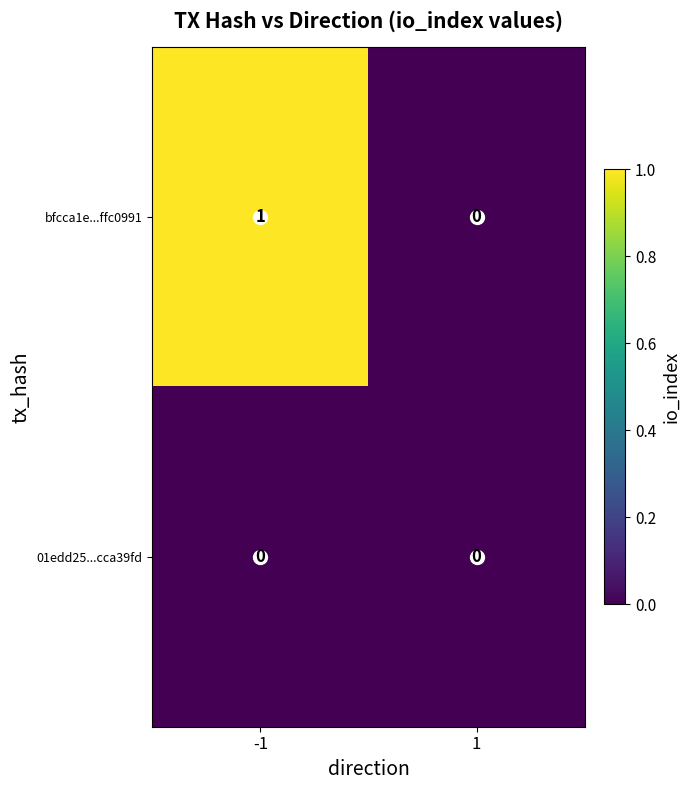

List the series in order of their overall mean, lowest first.

01edd25...cca39fd, bfcca1e...ffc0991